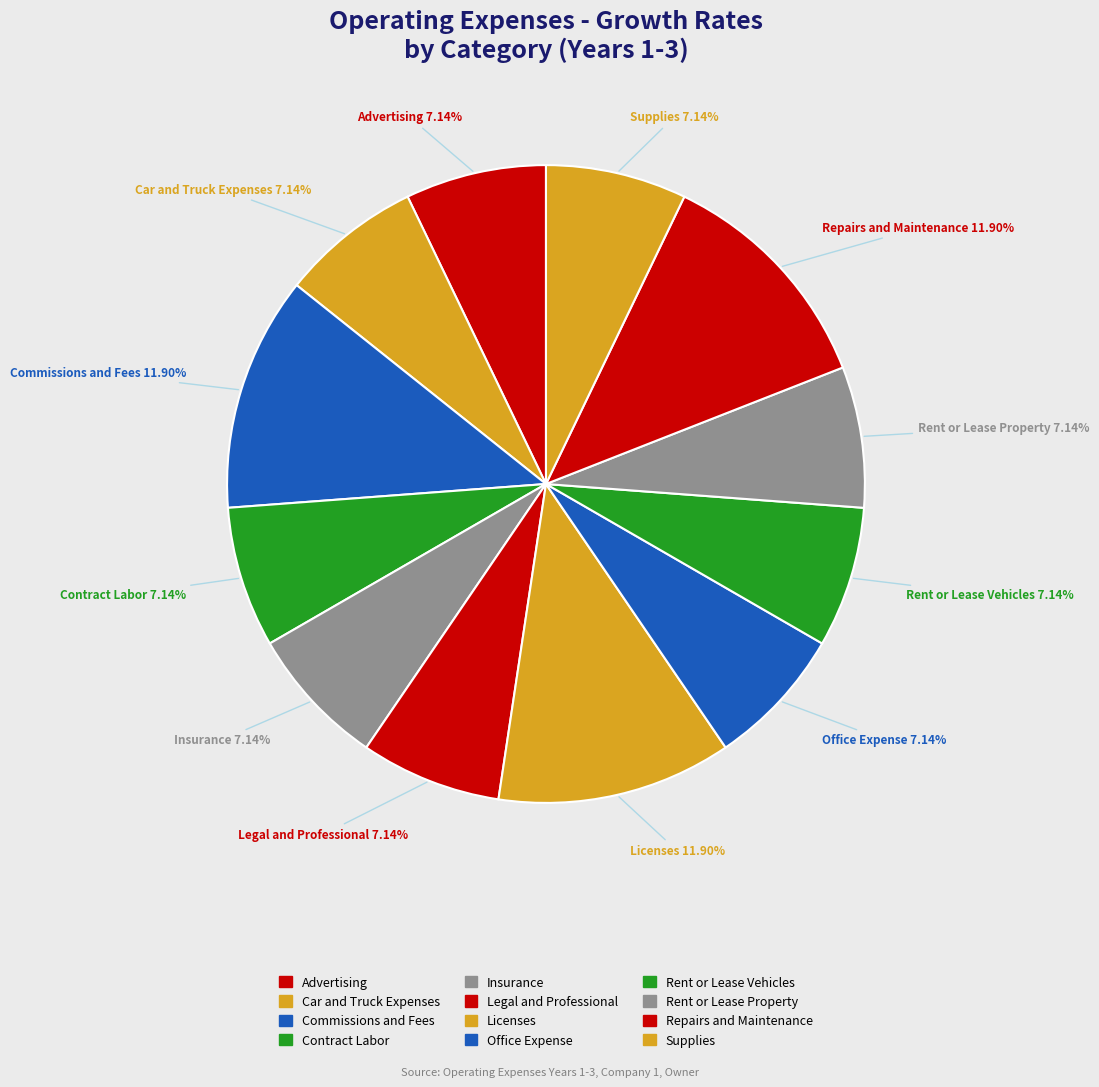

Does any single category account for the majority?

No